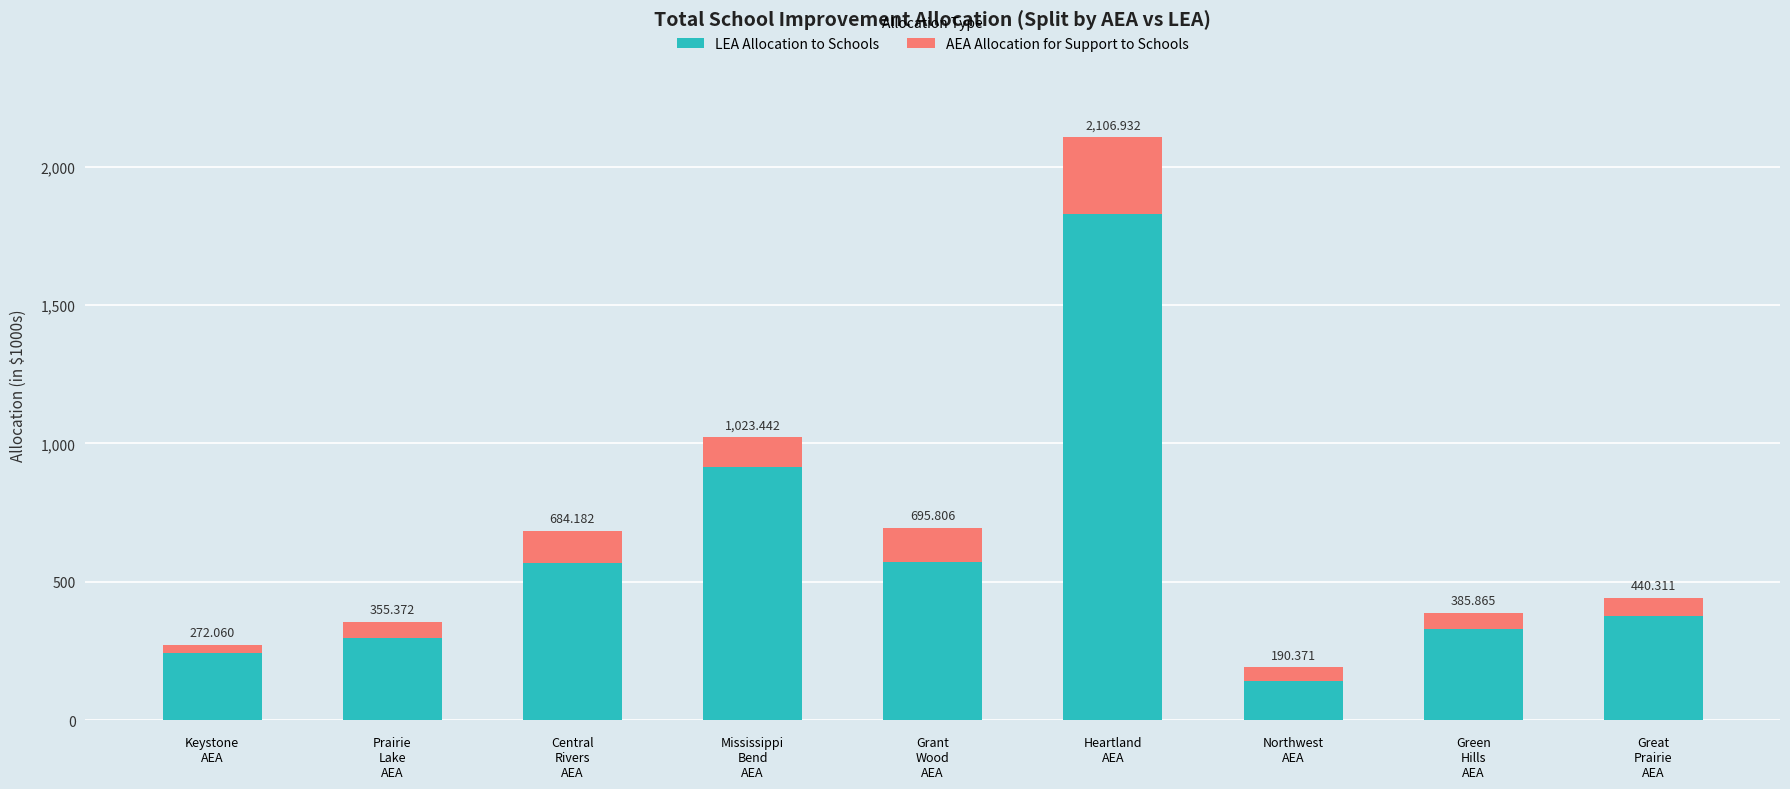

The value of AEA Allocation for Support to Schools at Northwest
AEA is 50724.6. True or false?

True